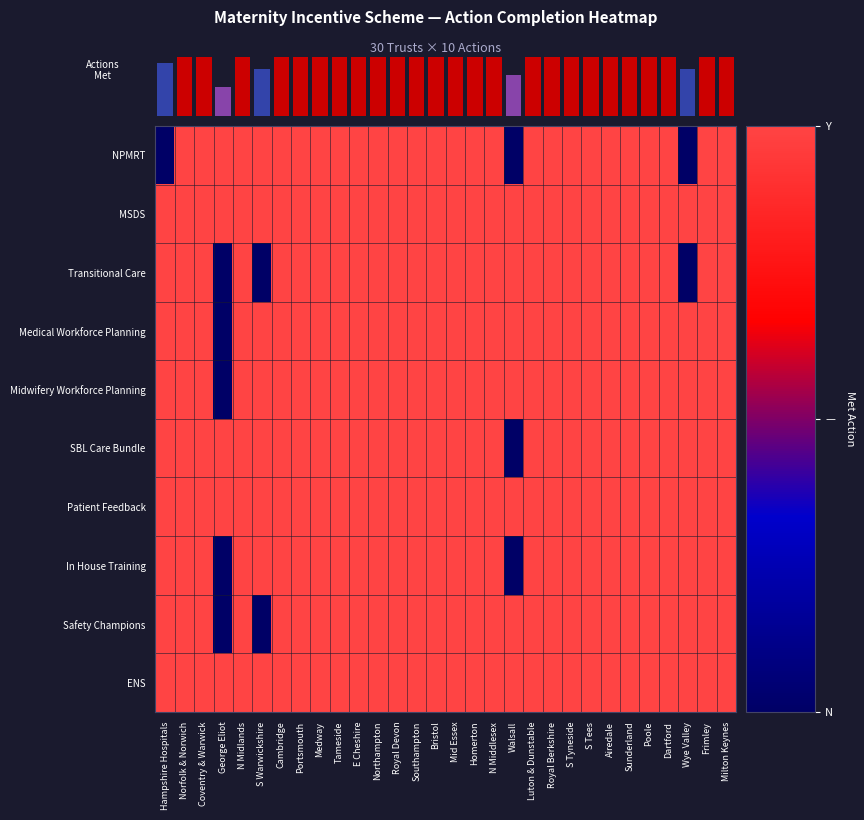

At which label is SBL Care Bundle closest to 0?

Walsall